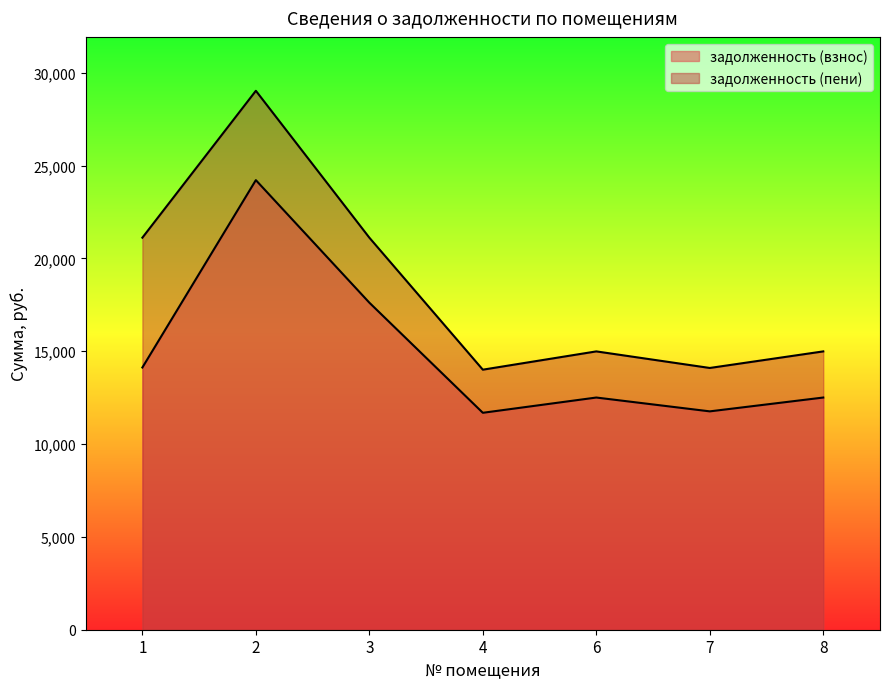

True or false: задолженность (пени) and задолженность (взнос) cross at least once.

False